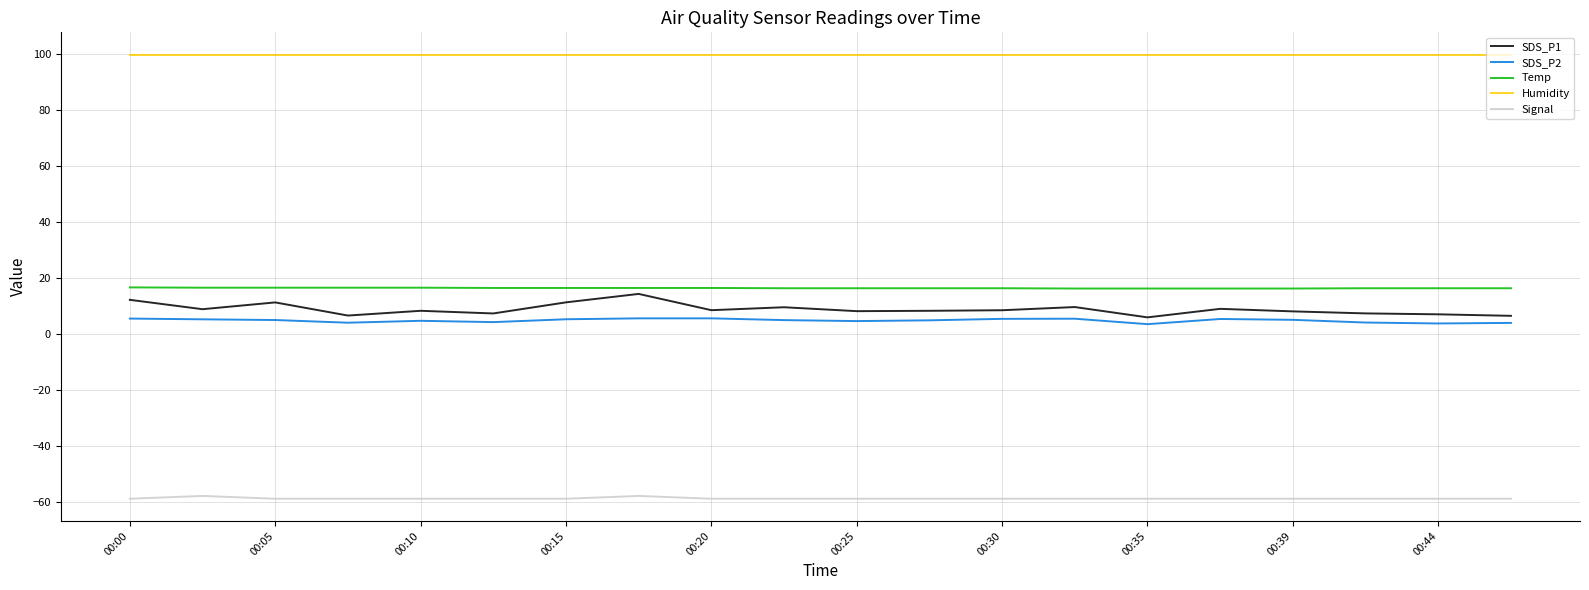

Which series has the widest spread of values?

SDS_P1